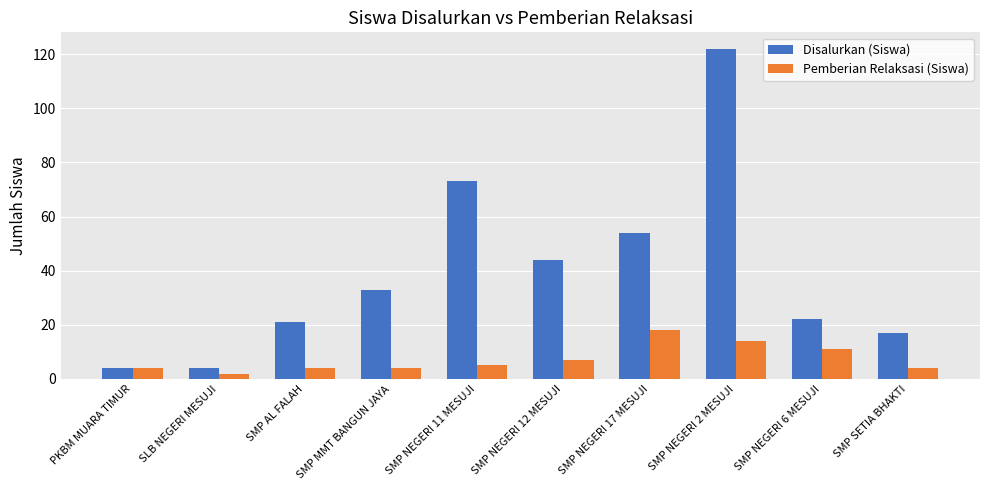

True or false: Disalurkan (Siswa) has a value of 120 at SMP NEGERI 11 MESUJI.

False